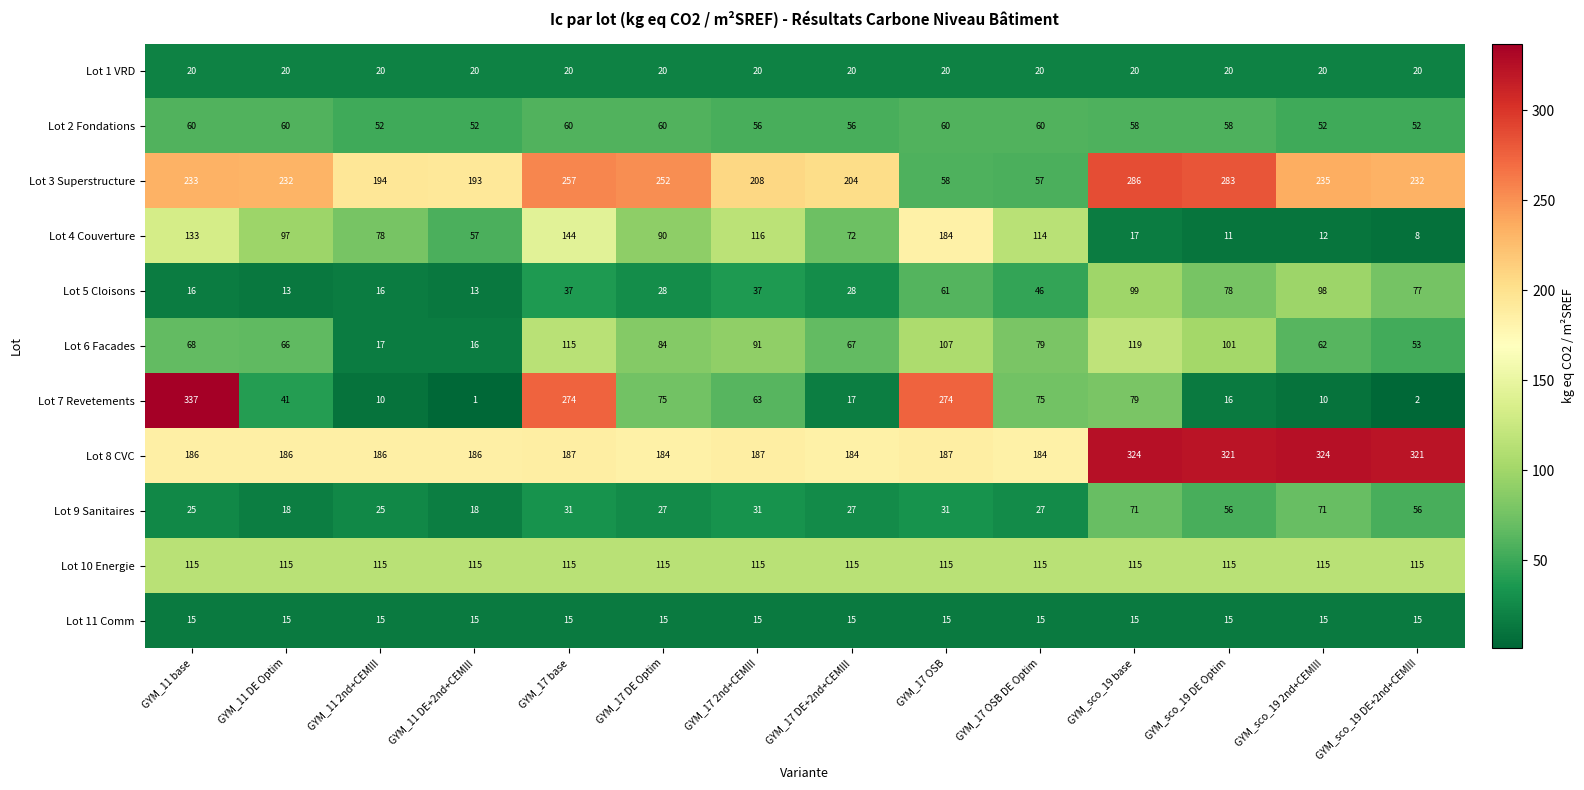

At how many categories does at least one series exceed 142?

14